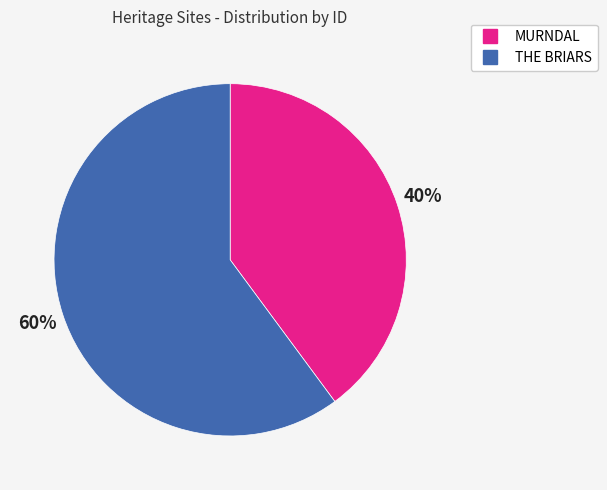

To the nearest percent, what percentage of the pie is MURNDAL?

40%